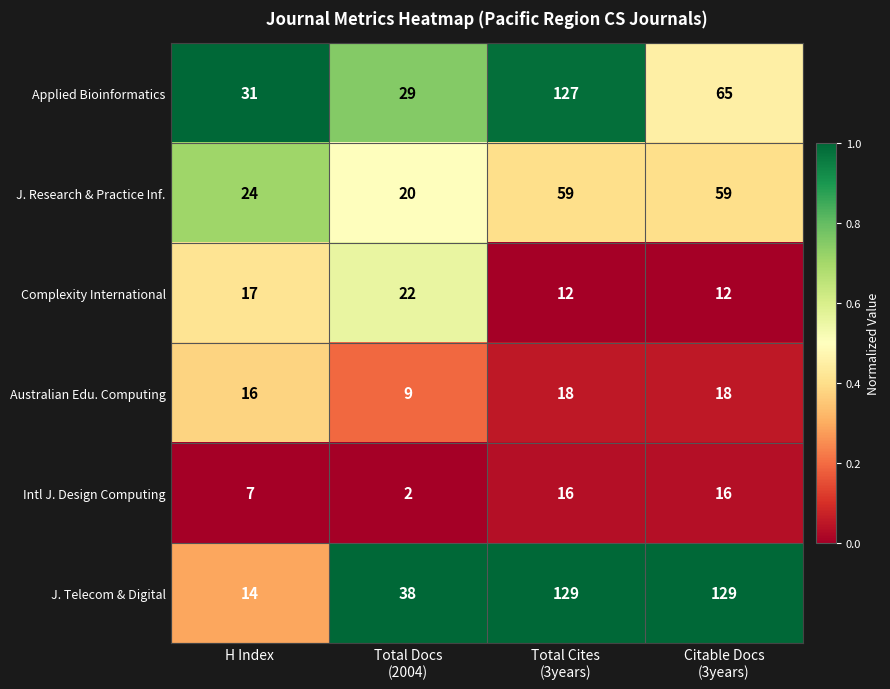

What is the lowest value of the J. Telecom & Digital series?

14